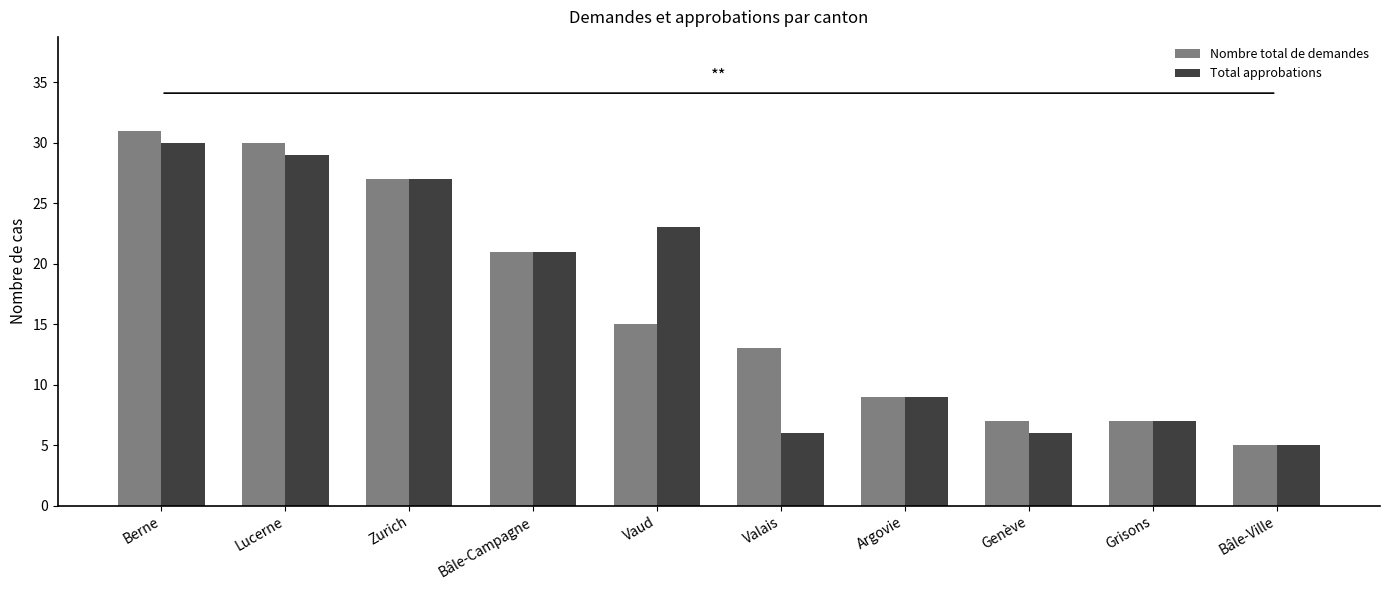

Reading right to left, transcribe all the data shown in this chart.

Nombre total de demandes: Bâle-Ville=5	Grisons=7	Genève=7	Argovie=9	Valais=13	Vaud=15	Bâle-Campagne=21	Zurich=27	Lucerne=30	Berne=31
Total approbations: Bâle-Ville=5	Grisons=7	Genève=6	Argovie=9	Valais=6	Vaud=23	Bâle-Campagne=21	Zurich=27	Lucerne=29	Berne=30